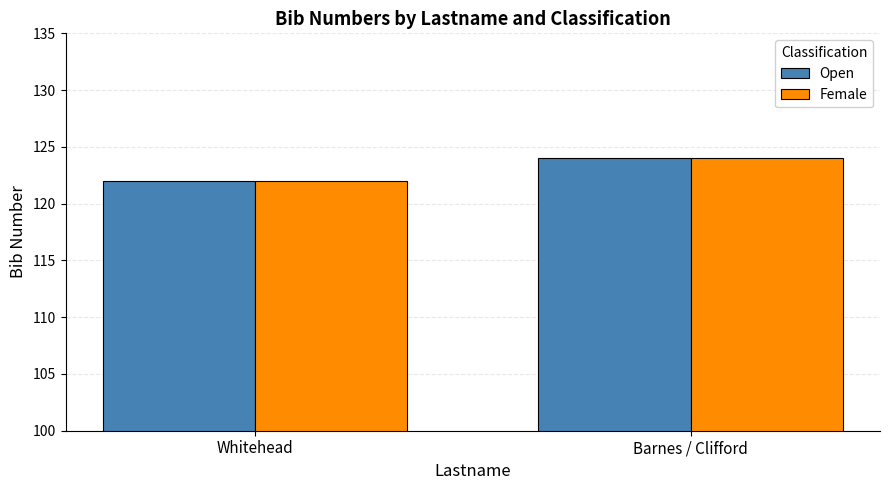

List the labels in order of Open value, largest first.

Barnes / Clifford, Whitehead